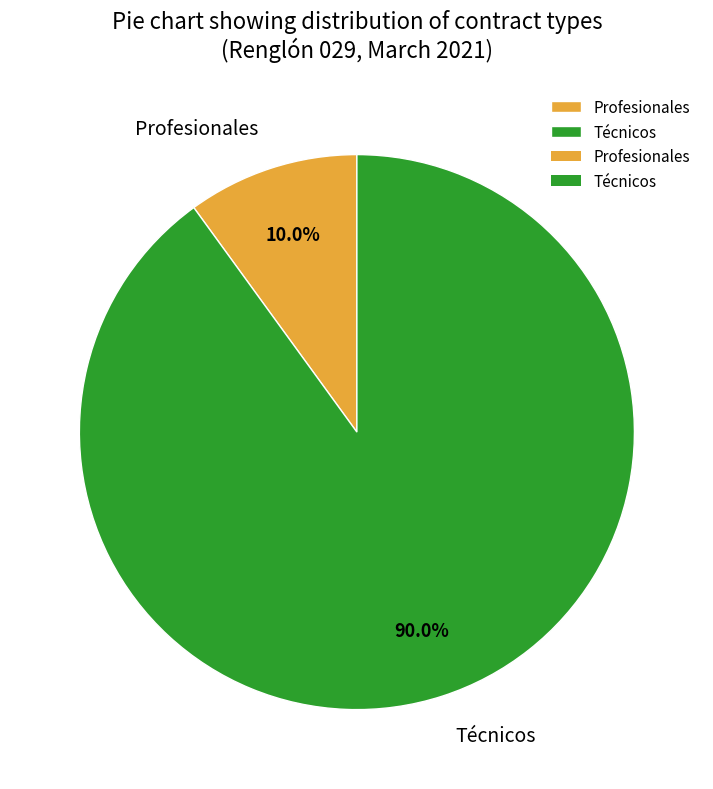

Is it true that Técnicos is 99% of the pie?

False